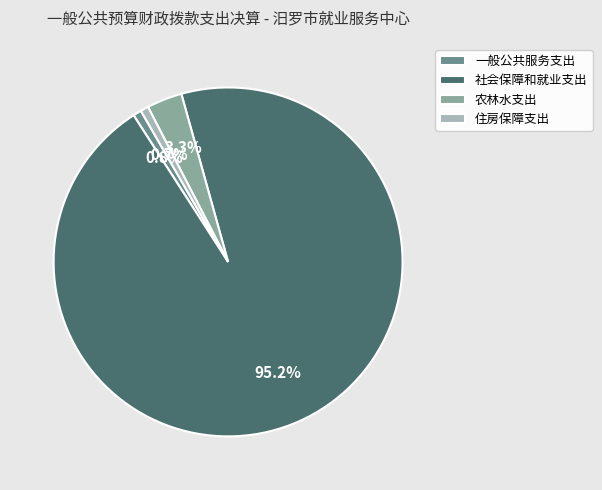

Approximately how many times larger is the value at 社会保障和就业支出 compared to 一般公共服务支出?

122.3